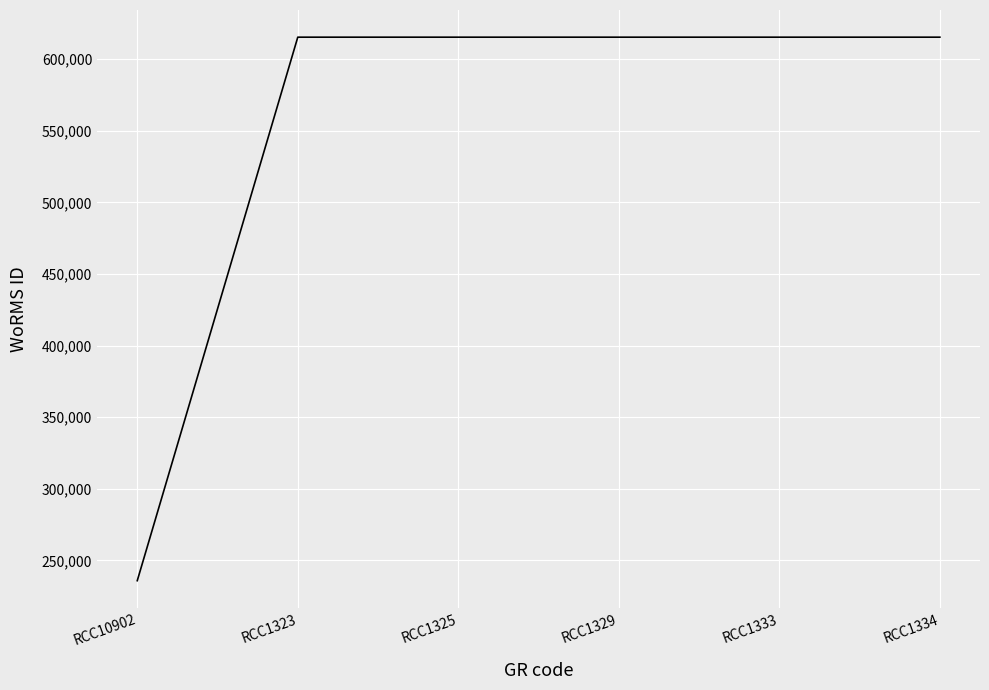

Count the number of categories in the chart.

6